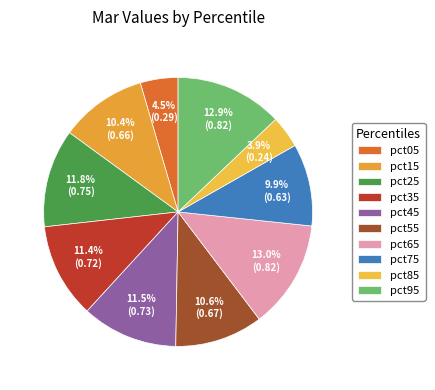

What portion of the pie excludes pct95?

87.1%